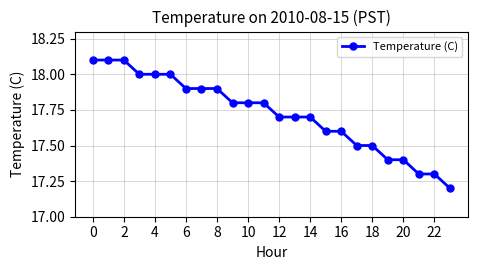

What is the difference between the maximum and minimum values?

0.9